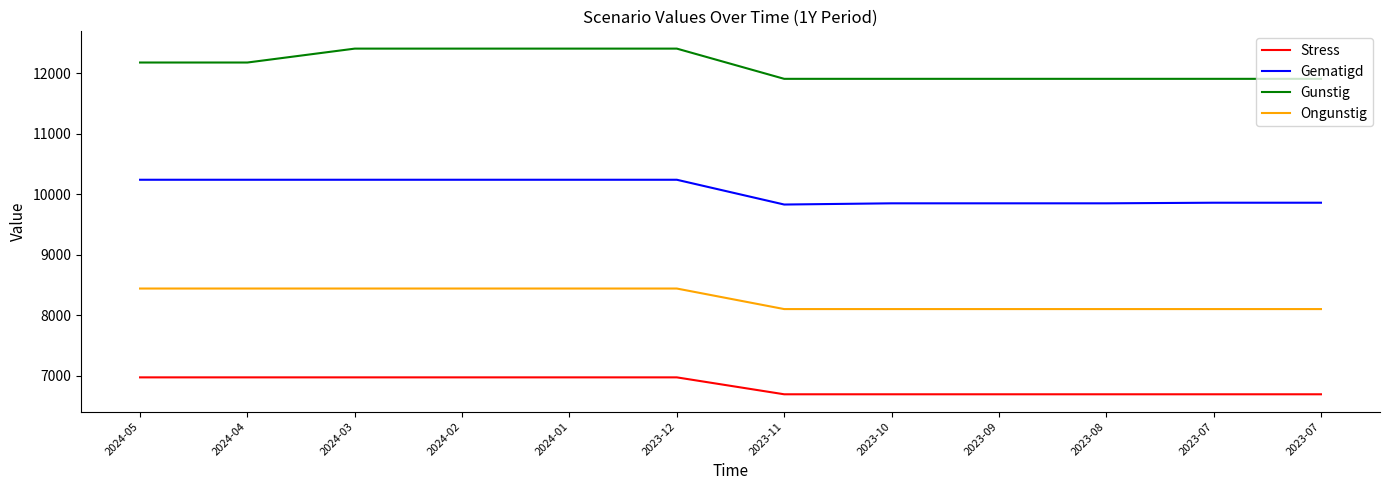

What are all the series names shown in the legend?

Stress, Gematigd, Gunstig, Ongunstig